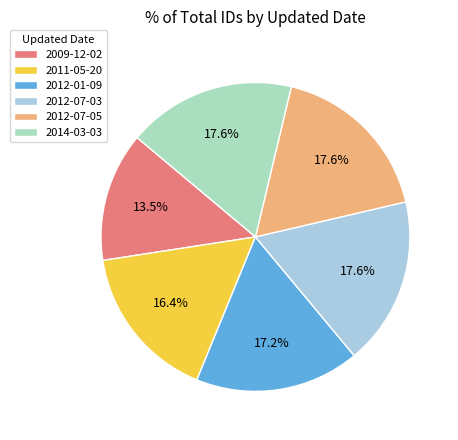

Do 2011-05-20 and 2012-07-05 together represent more than half of the pie?

No